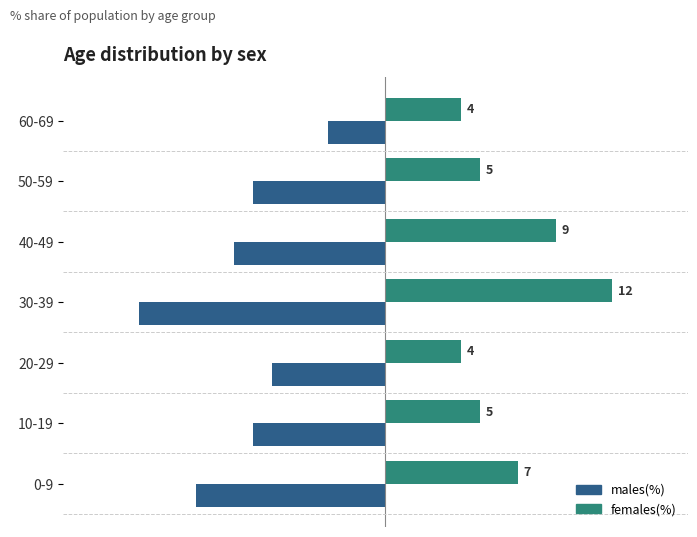

At which label is females(%) closest to 8?

0-9